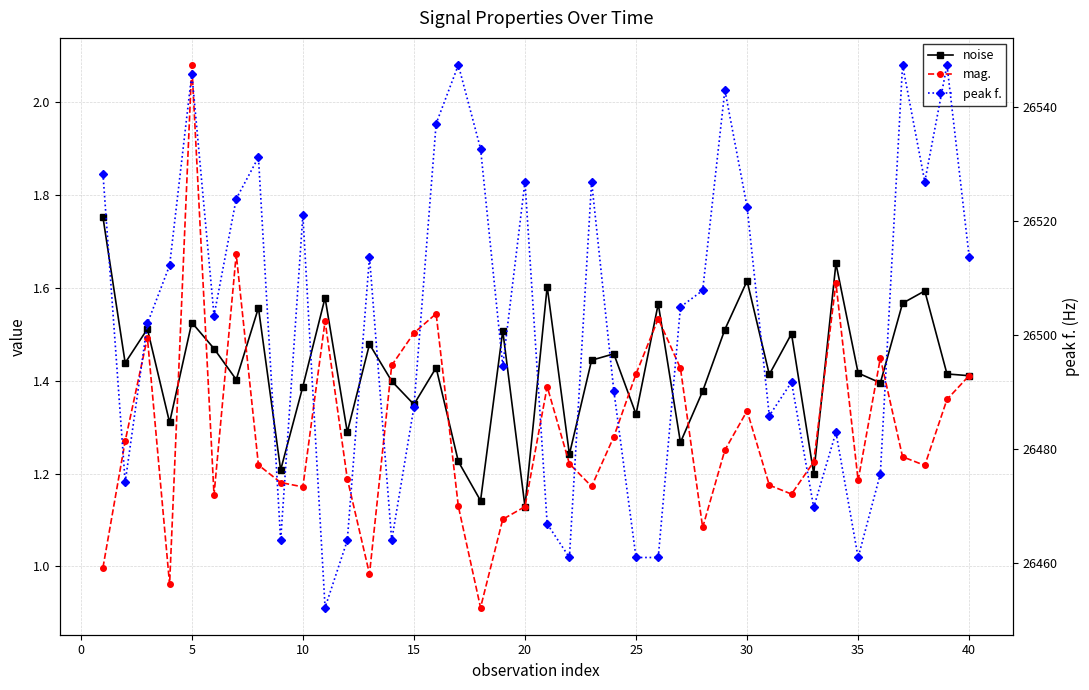

How many lines are shown in the chart?

3